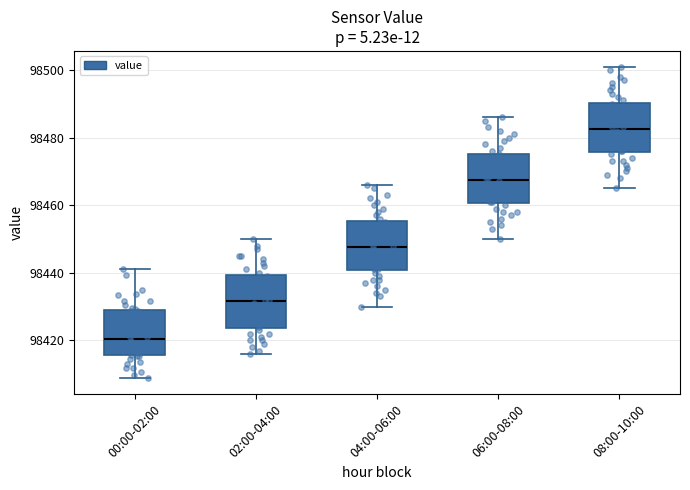

Reading left to right, transcribe this box plot: for each box, give where its median line is, the range the box spans, and where its two whiskers end, as read against the y-axis. The values are not printed on the chart, so give them approximately, as read against the axis.

00:00-02:00: median 98420, box 98416 to 98428, whiskers 98408 to 98442
02:00-04:00: median 98432, box 98424 to 98440, whiskers 98416 to 98450
04:00-06:00: median 98448, box 98440 to 98456, whiskers 98430 to 98466
06:00-08:00: median 98468, box 98460 to 98476, whiskers 98450 to 98486
08:00-10:00: median 98482, box 98476 to 98490, whiskers 98466 to 98502